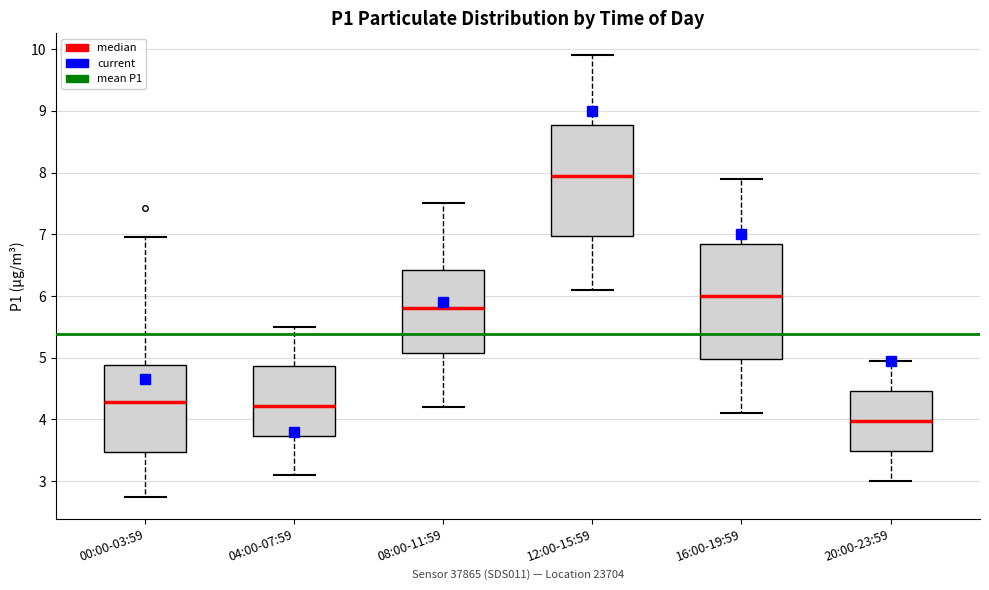

Reading left to right, read every box against the y-axis: the position of its median line, the range the box covers, and the ends of its whiskers. The values are not printed on the chart, so give them approximately, as read against the axis.

00:00-03:59: median 4.3, box 3.5 to 4.9, whiskers 2.8 to 7.0
04:00-07:59: median 4.2, box 3.7 to 4.9, whiskers 3.1 to 5.5
08:00-11:59: median 5.8, box 5.1 to 6.4, whiskers 4.2 to 7.5
12:00-15:59: median 8.0, box 7.0 to 8.8, whiskers 6.1 to 9.9
16:00-19:59: median 6.0, box 5.0 to 6.9, whiskers 4.1 to 7.9
20:00-23:59: median 4.0, box 3.5 to 4.5, whiskers 3.0 to 5.0